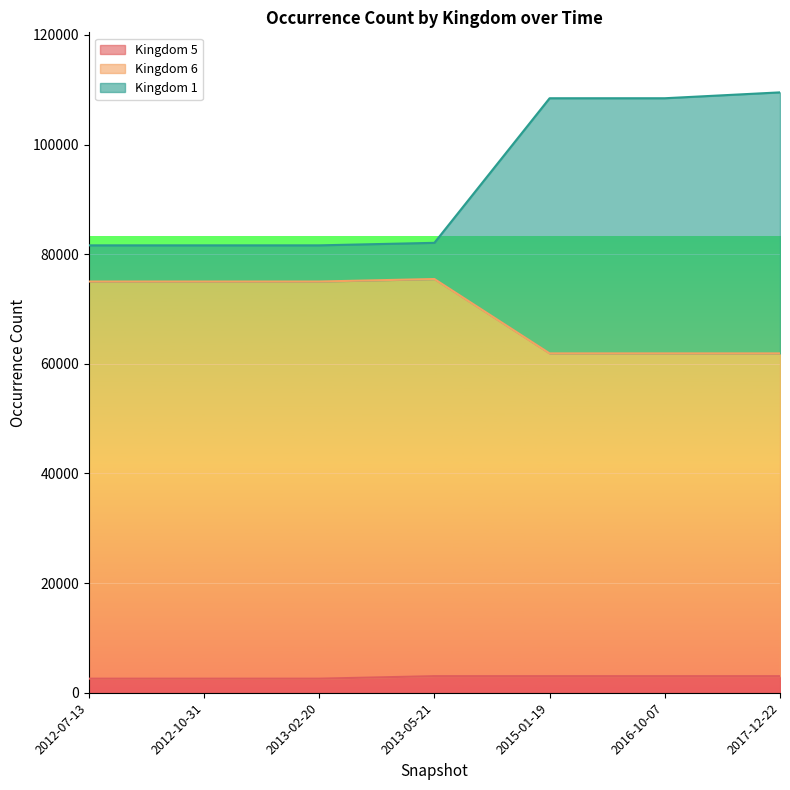

Is it true that Kingdom 6 equals 75469 at 2013-05-21?

True